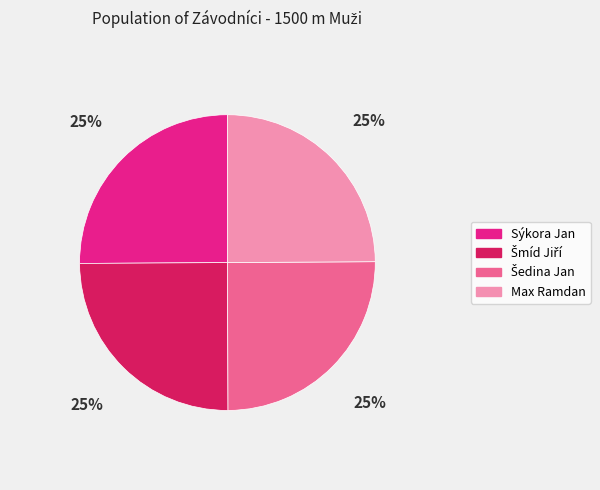

How many segments does this pie chart have?

4